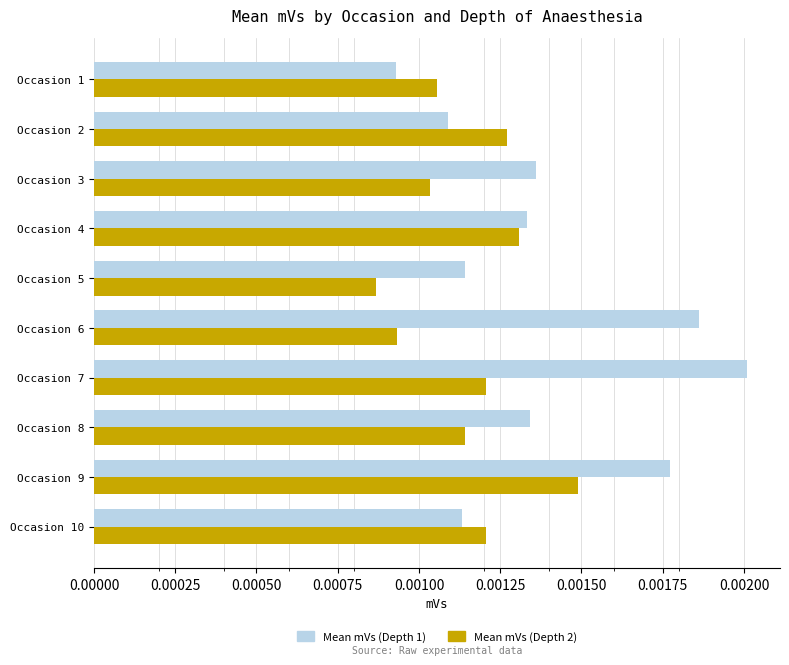

List the series in order of their overall mean, highest first.

Mean mVs (Depth 1), Mean mVs (Depth 2)